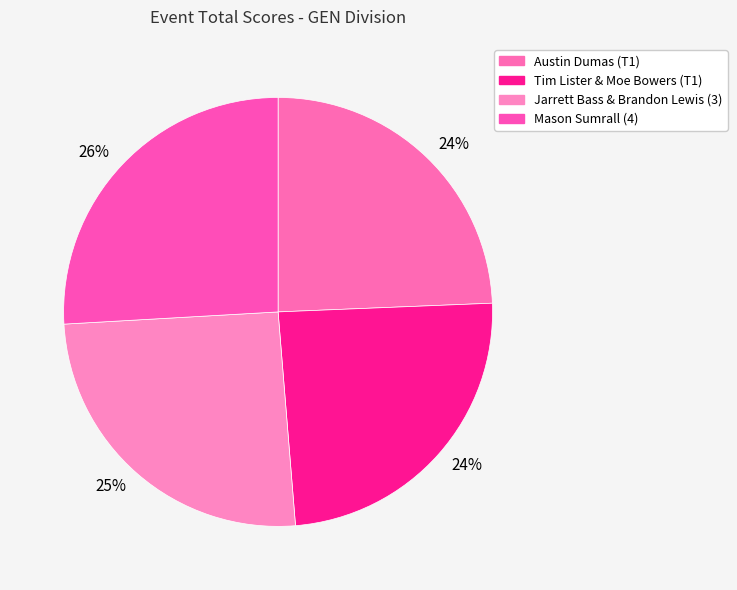

Between Austin Dumas (T1) and Jarrett Bass & Brandon Lewis (3), which is larger?

Jarrett Bass & Brandon Lewis (3)